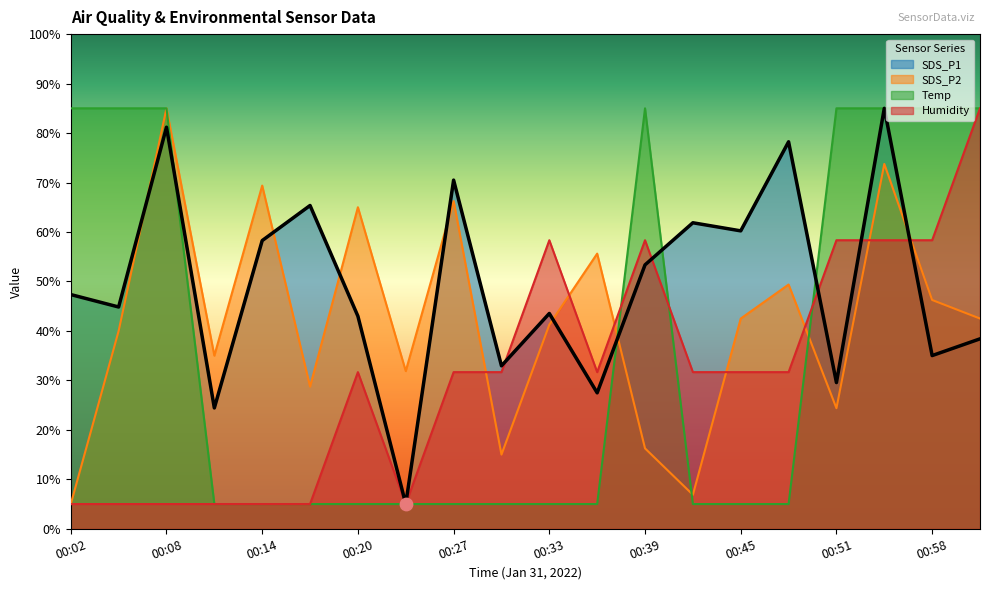

What is the total value across all series at 00:30?

84.6